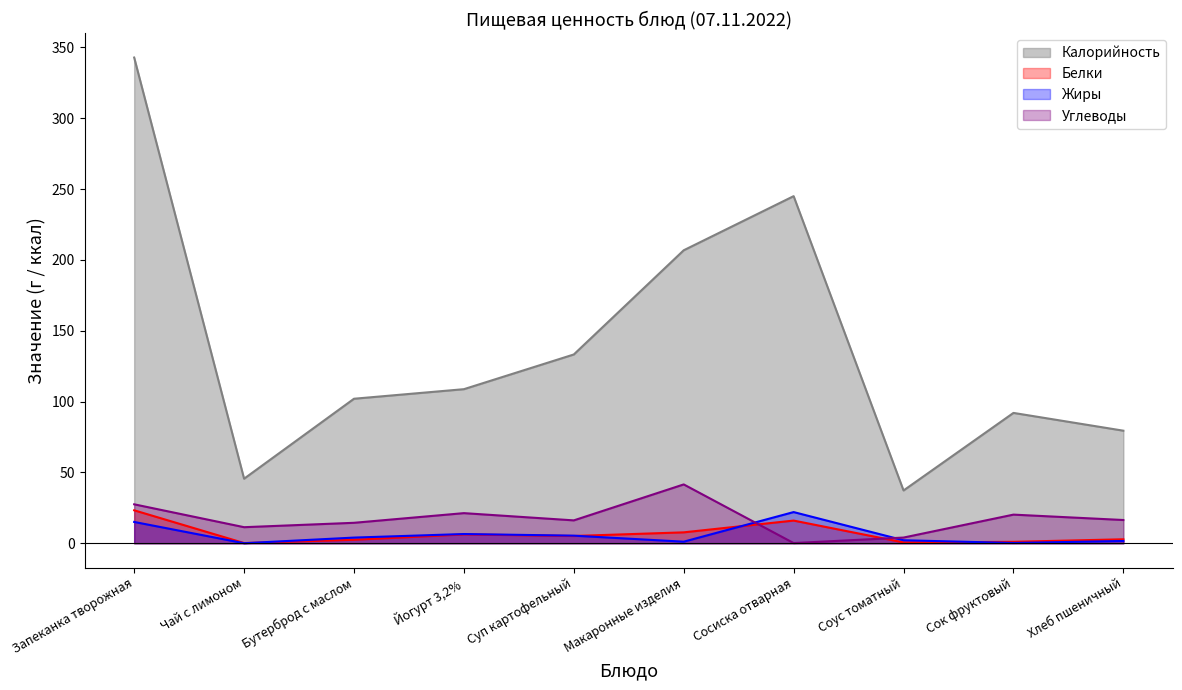

The Жиры series shows 4.0 at Бутерброд с маслом. True or false?

True